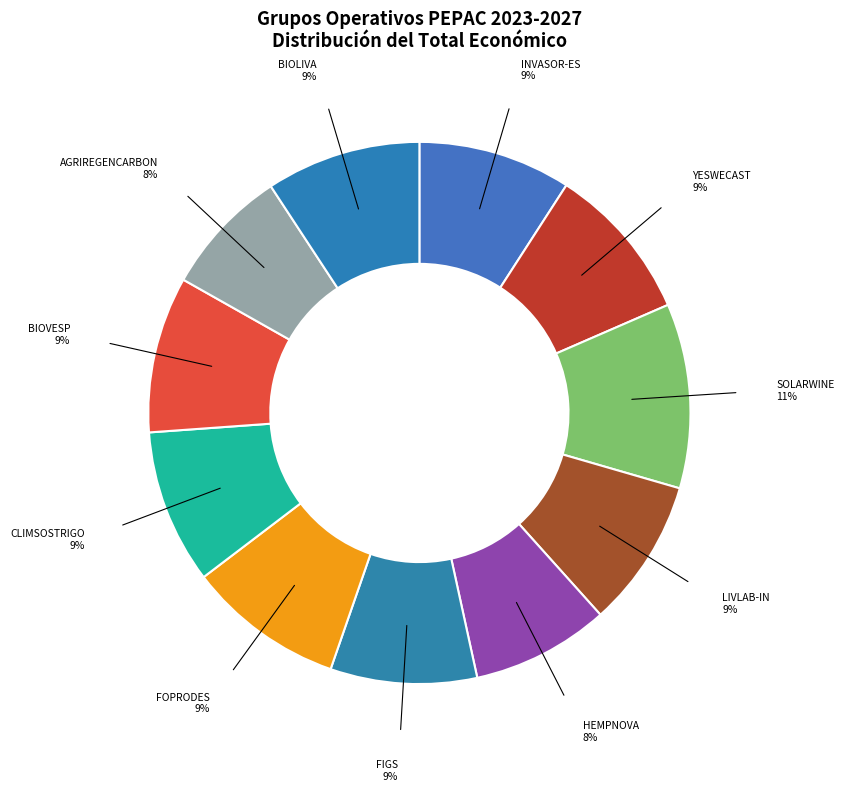

To the nearest percent, what is the difference between the largest and smallest slice percentages?

3%